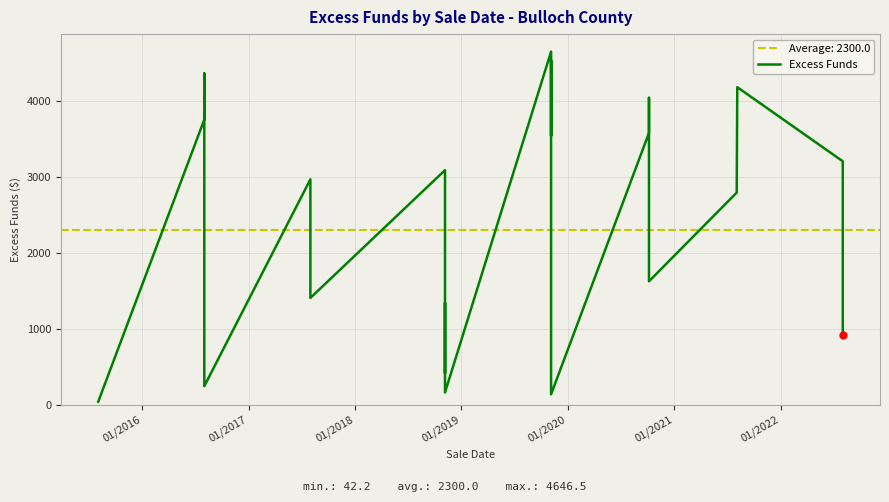

The value at 13 is 2254.9. True or false?

False